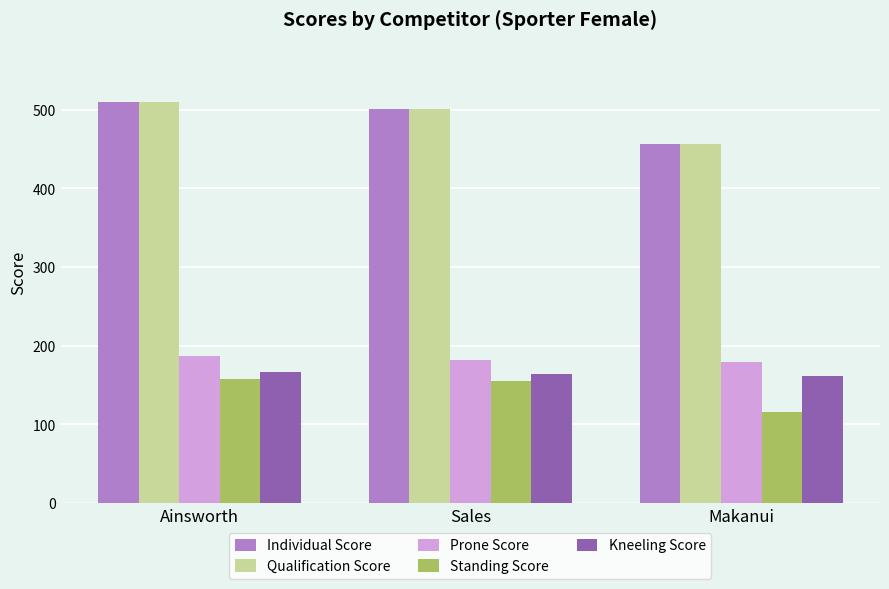

What are all the series names shown in the legend?

Individual Score, Qualification Score, Prone Score, Standing Score, Kneeling Score